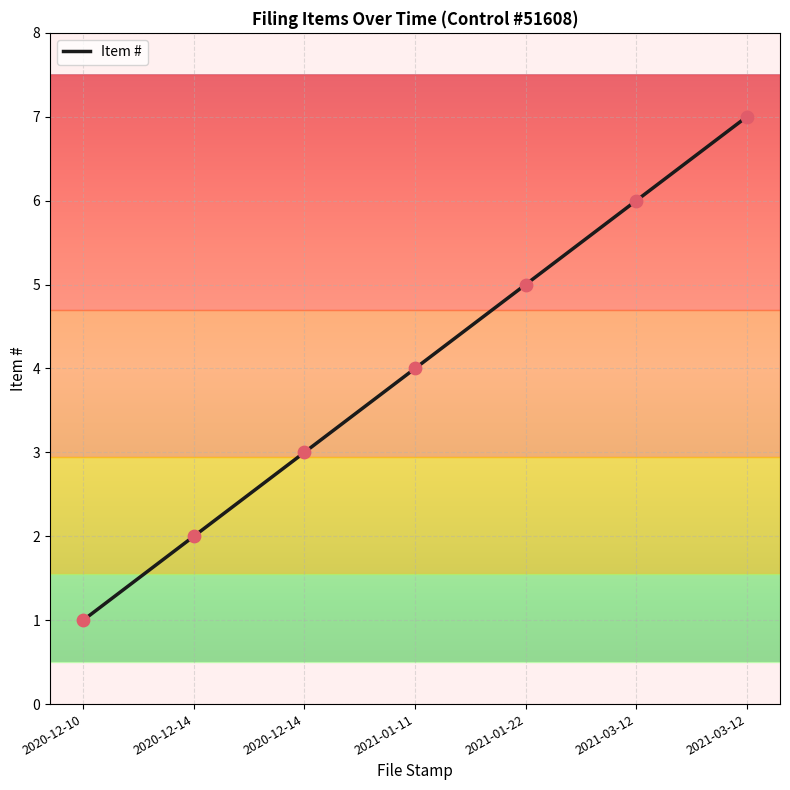

Between 2021-03-12 and 2021-03-12, which is larger?

2021-03-12